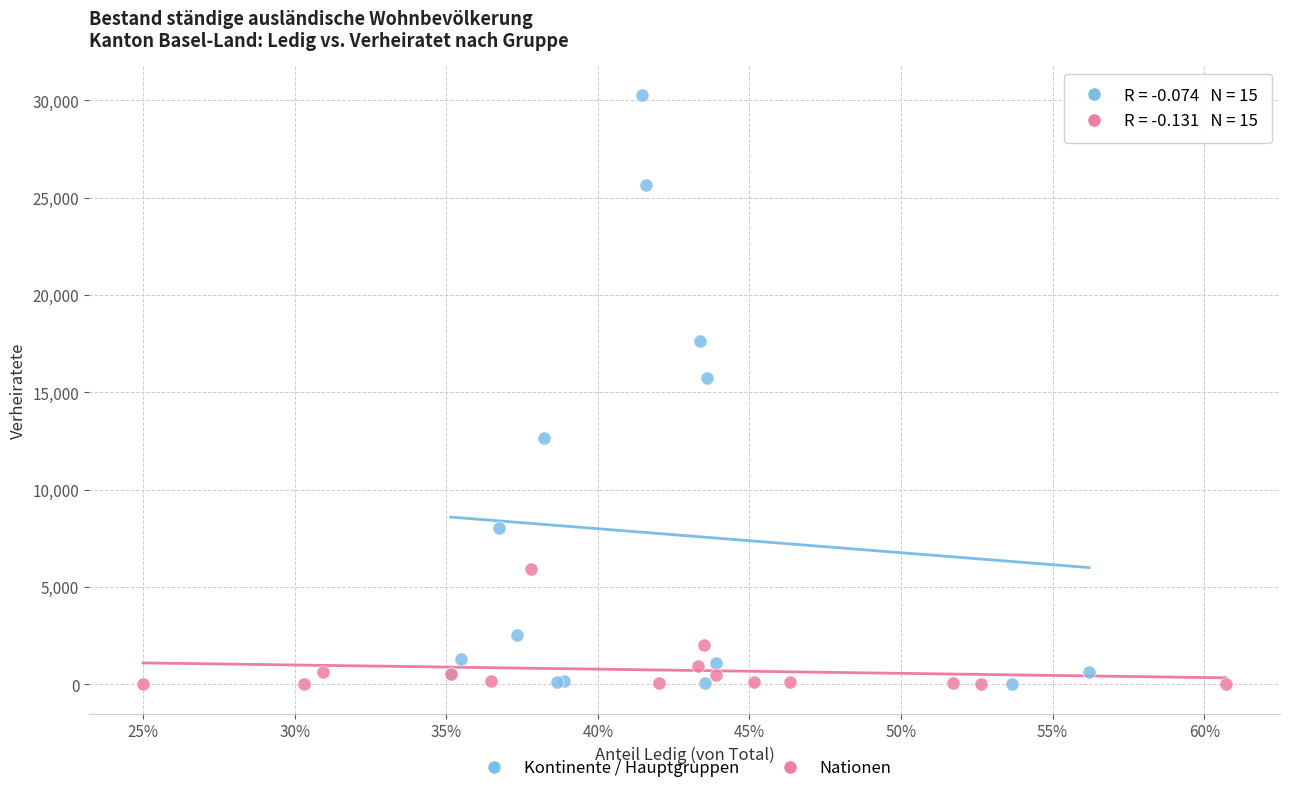

Which series contains the highest Y value?

Kontinente / Hauptgruppen